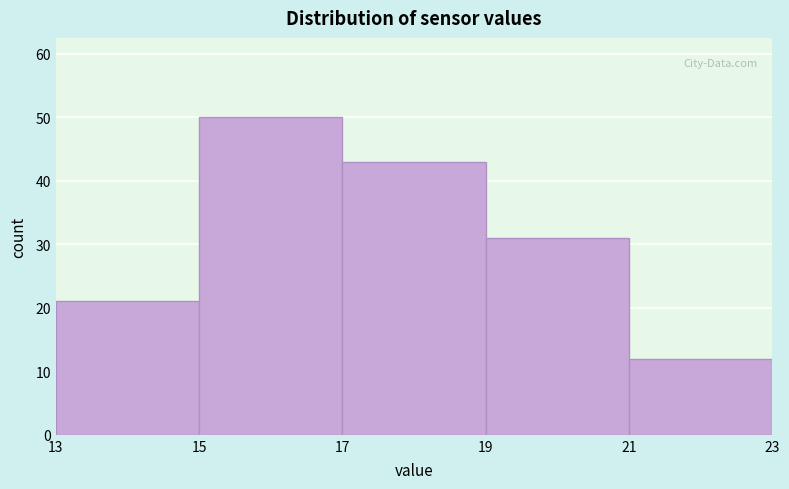

How tall is the bar that spans 19 to 21 on the x-axis? The values are not printed on the chart, so give them approximately, as read against the axis.

31